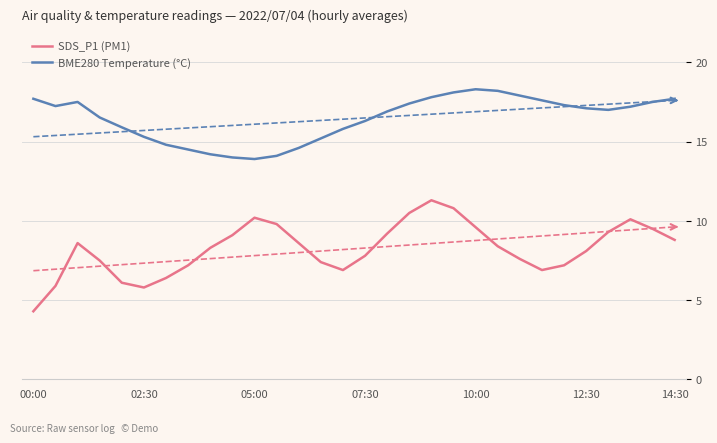

True or false: BME280 Temperature (°C) and SDS_P1 (PM1) cross at least once.

False